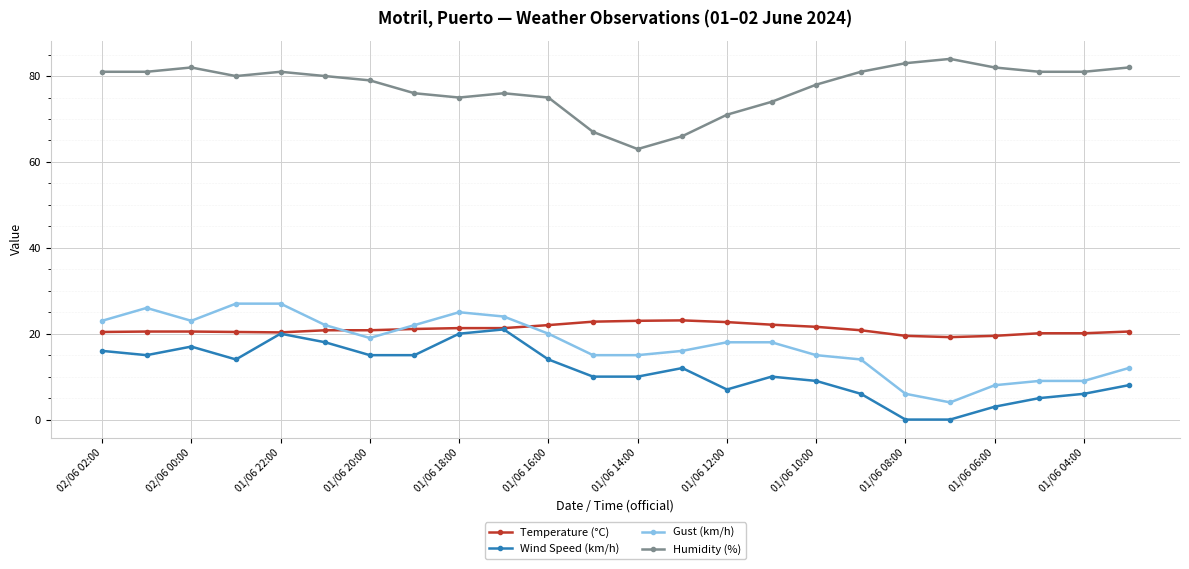

Which series has the largest total across all categories?

Humidity (%)